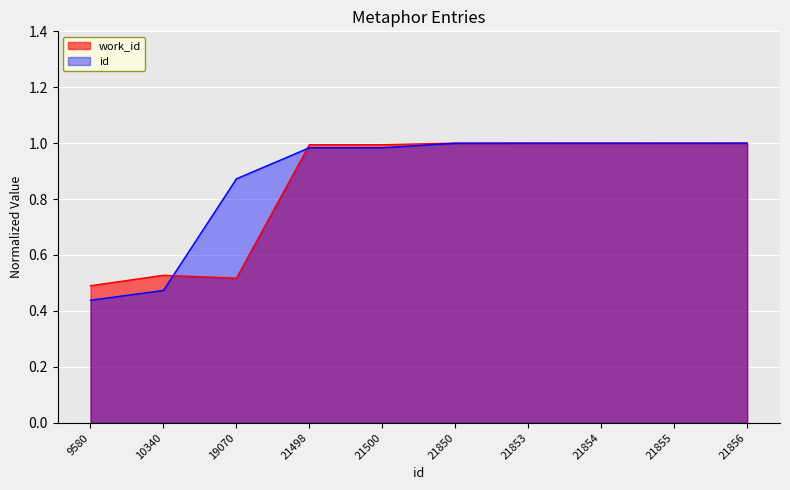

At which category is the sum across all series the highest?

21856